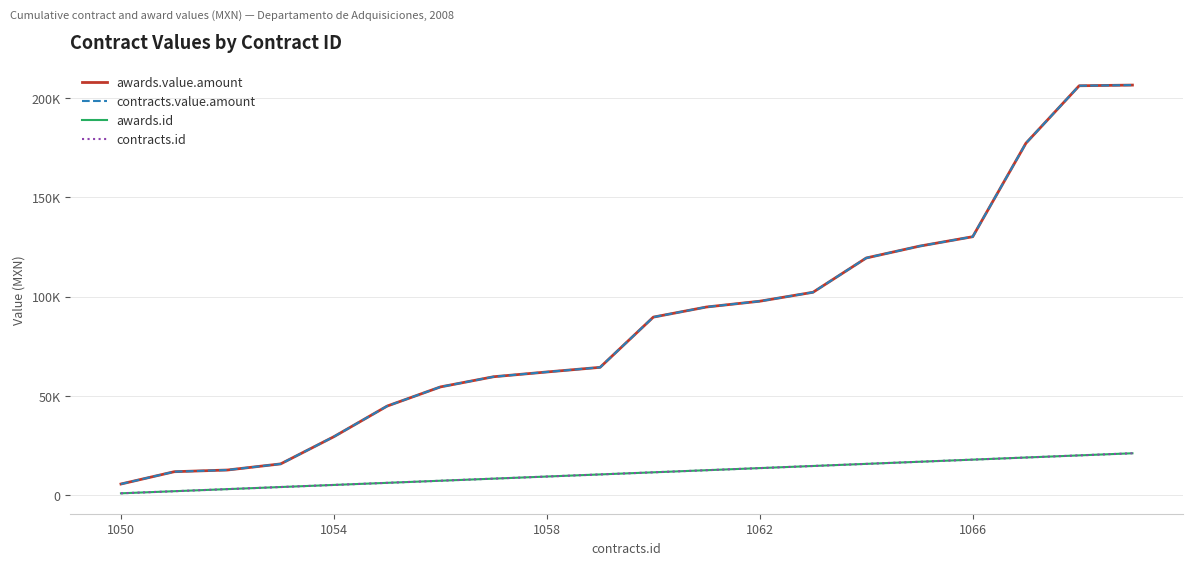

Which series has the largest range (max minus min)?

awards.value.amount